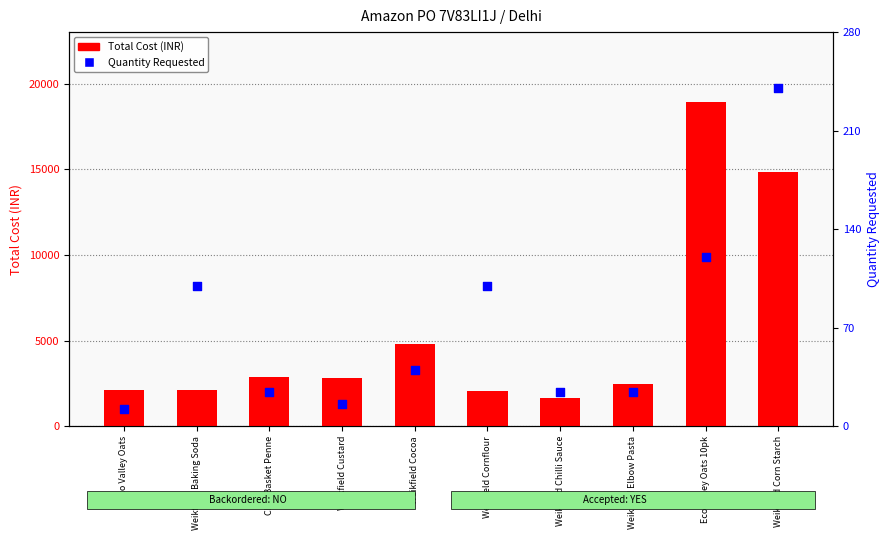

Which series has the widest spread of Y values?

Total Cost (INR)